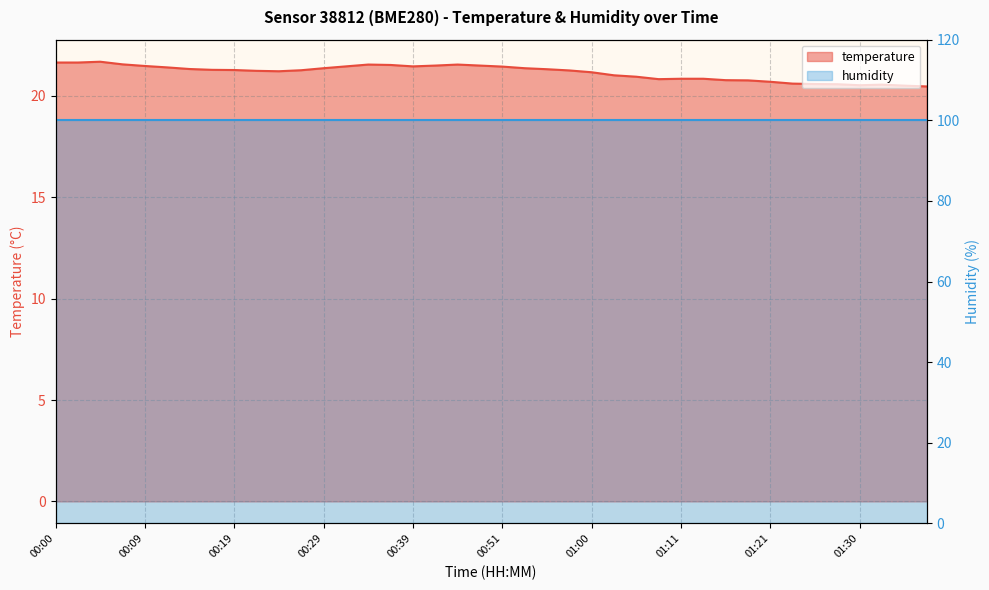

What is the ratio of the value at 00:41 to the value at 01:06?

1.0